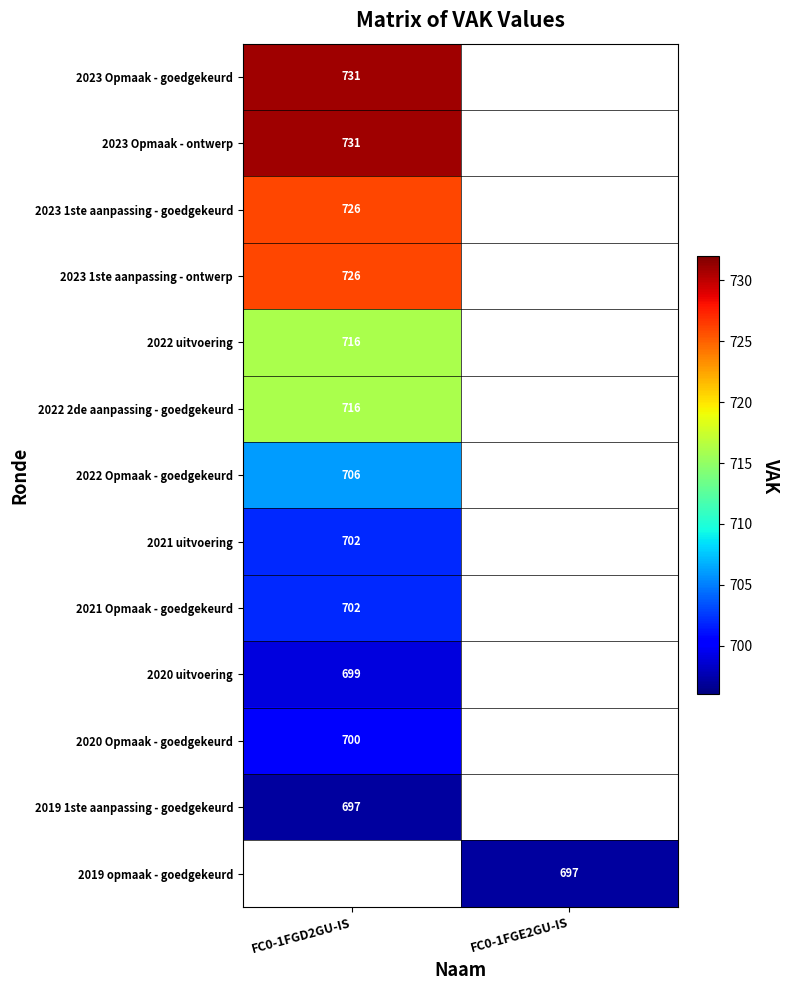

Is it true that 2020 uitvoering equals 356 at FC0-1FGD2GU-IS?

False